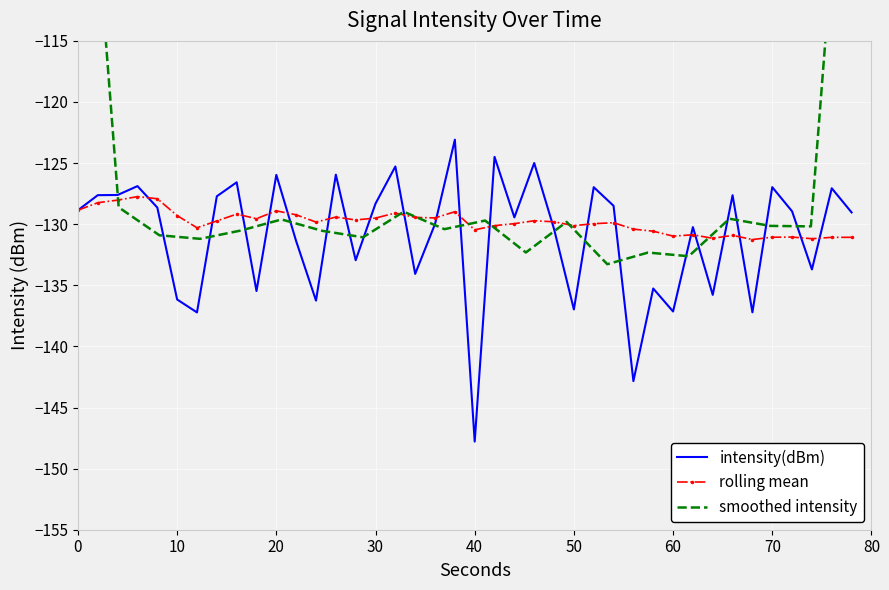

At which label does intensity(dBm) reach its minimum?

40